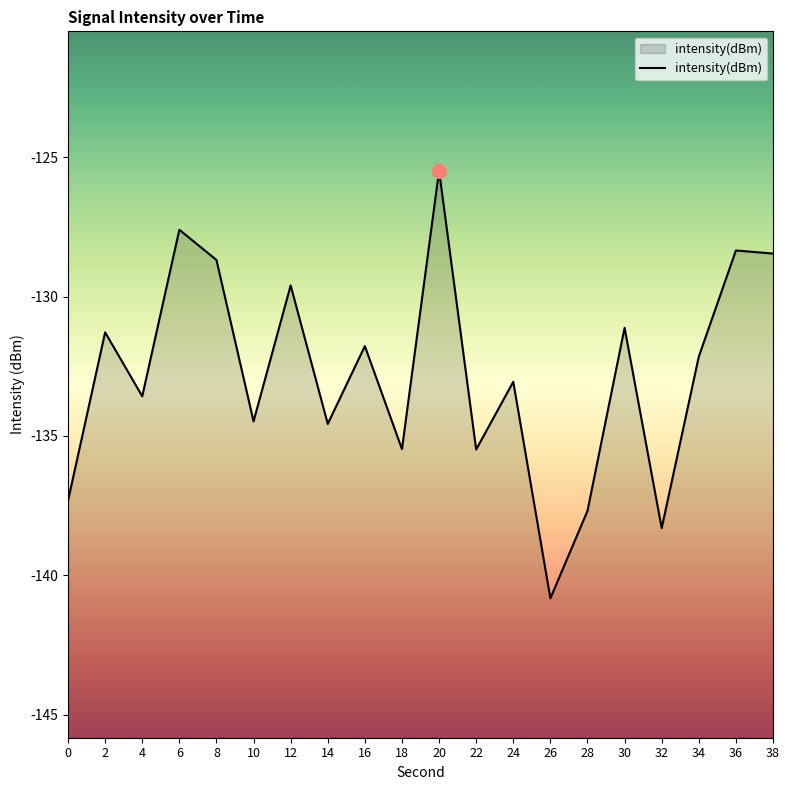

What is the average value?

-132.8